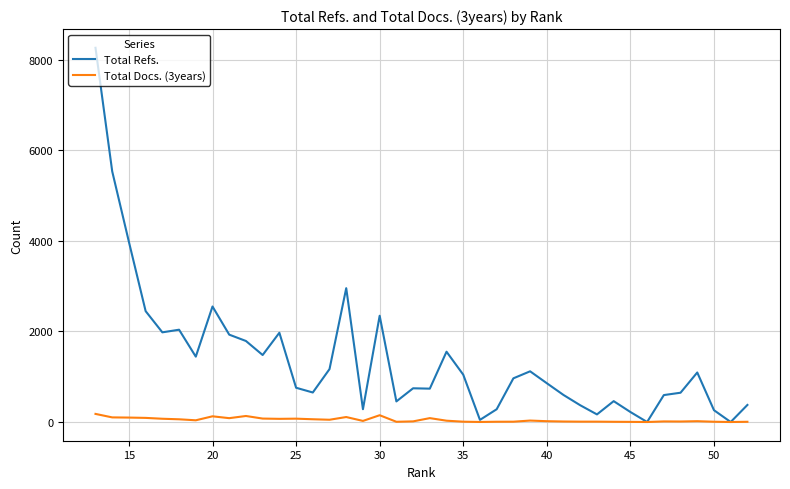

The value of Total Refs. at 38 is 1147. True or false?

False